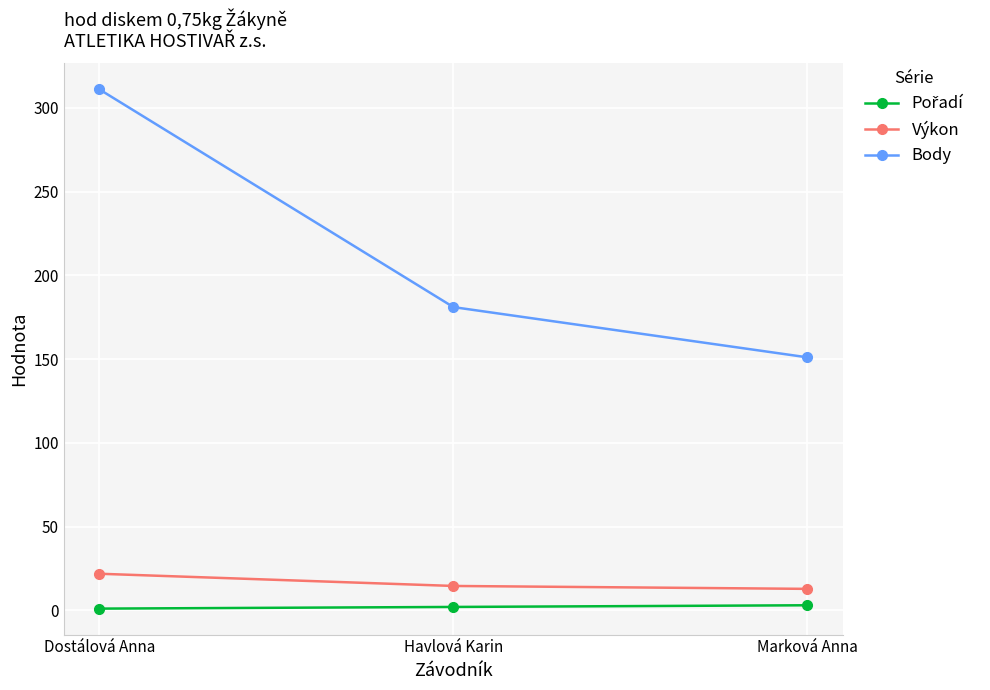

At which label does Body reach its minimum?

Marková Anna